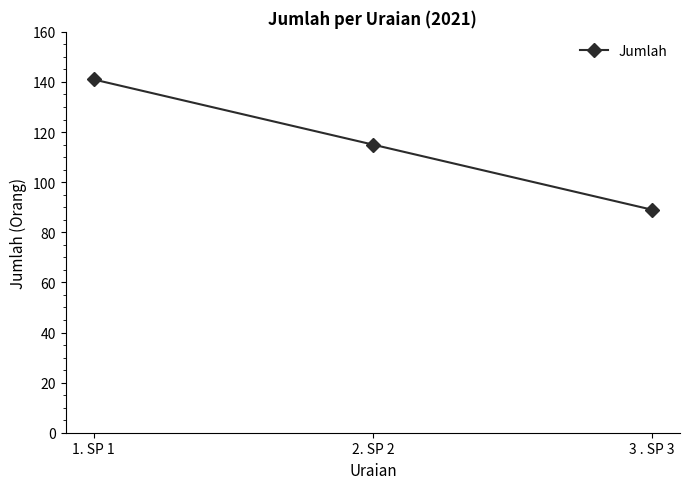

Between 3 . SP 3 and 1. SP 1, which is larger?

1. SP 1